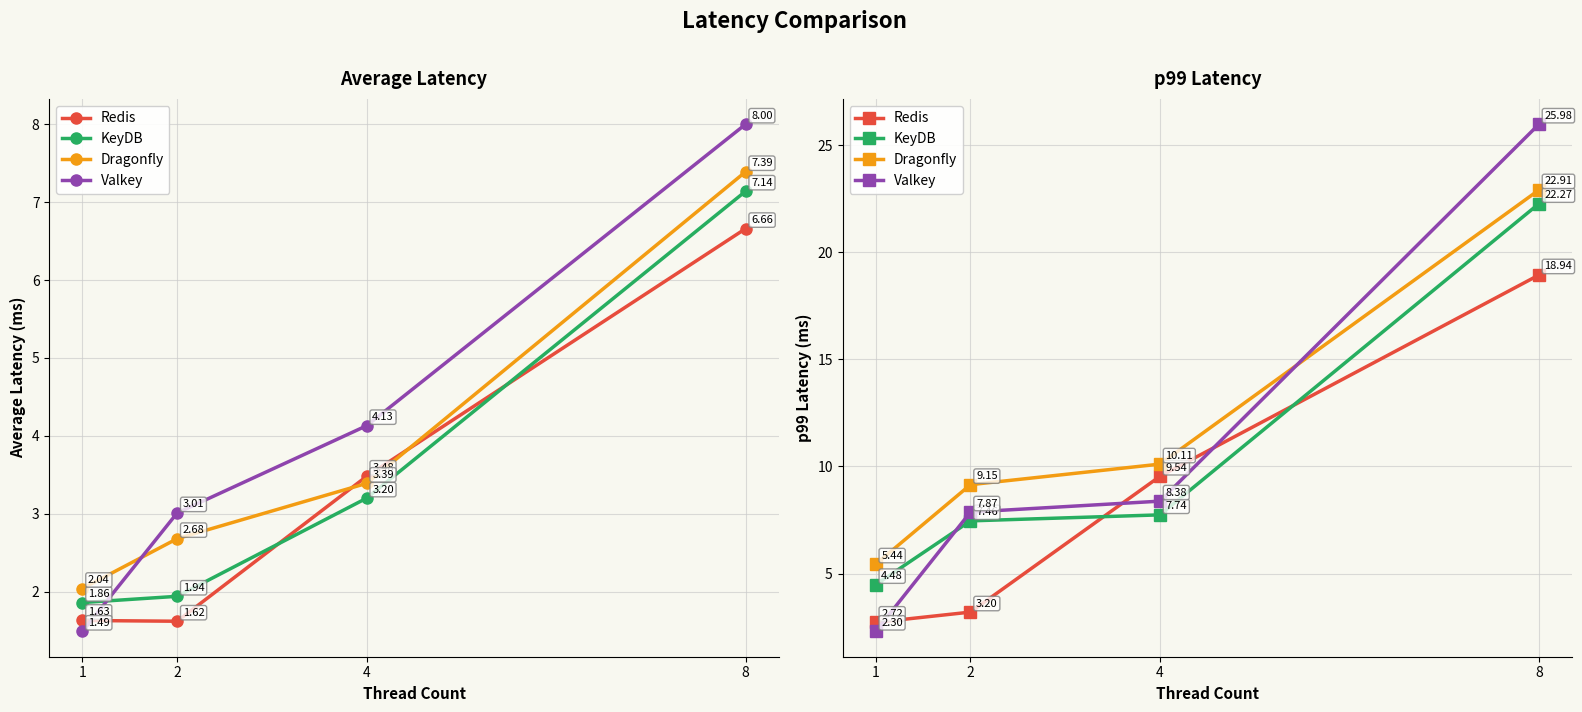

True or false: KeyDB has more than 0 points higher than both neighbors.

False